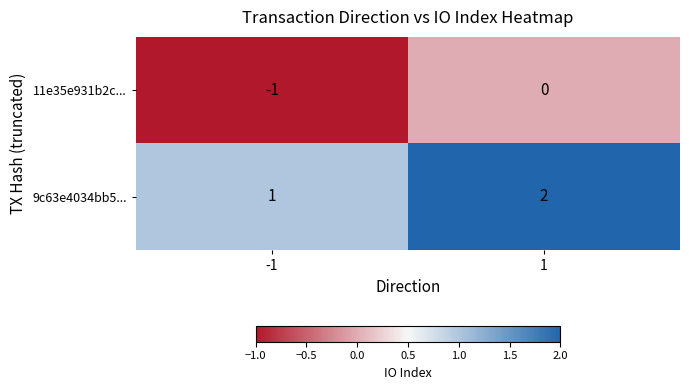

Rank the categories by 9c63e4034bb5... value from highest to lowest.

1, -1